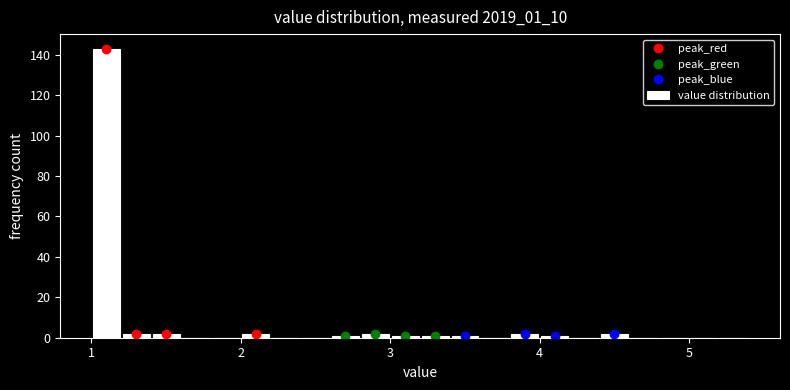

Around what value on the x-axis is the tallest bar? Give the approximate position of its centre, as read against the axis.

1.1